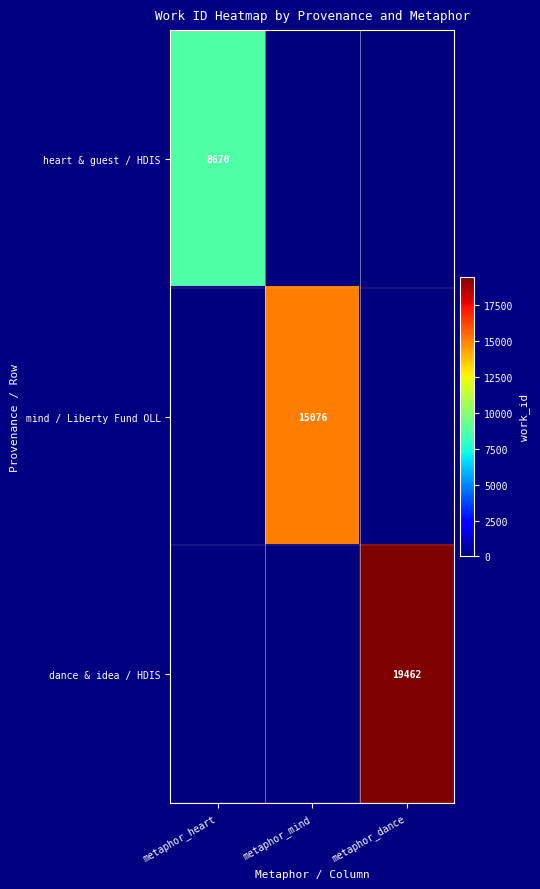

The value of dance & idea / HDIS at metaphor_dance is 30381. True or false?

False